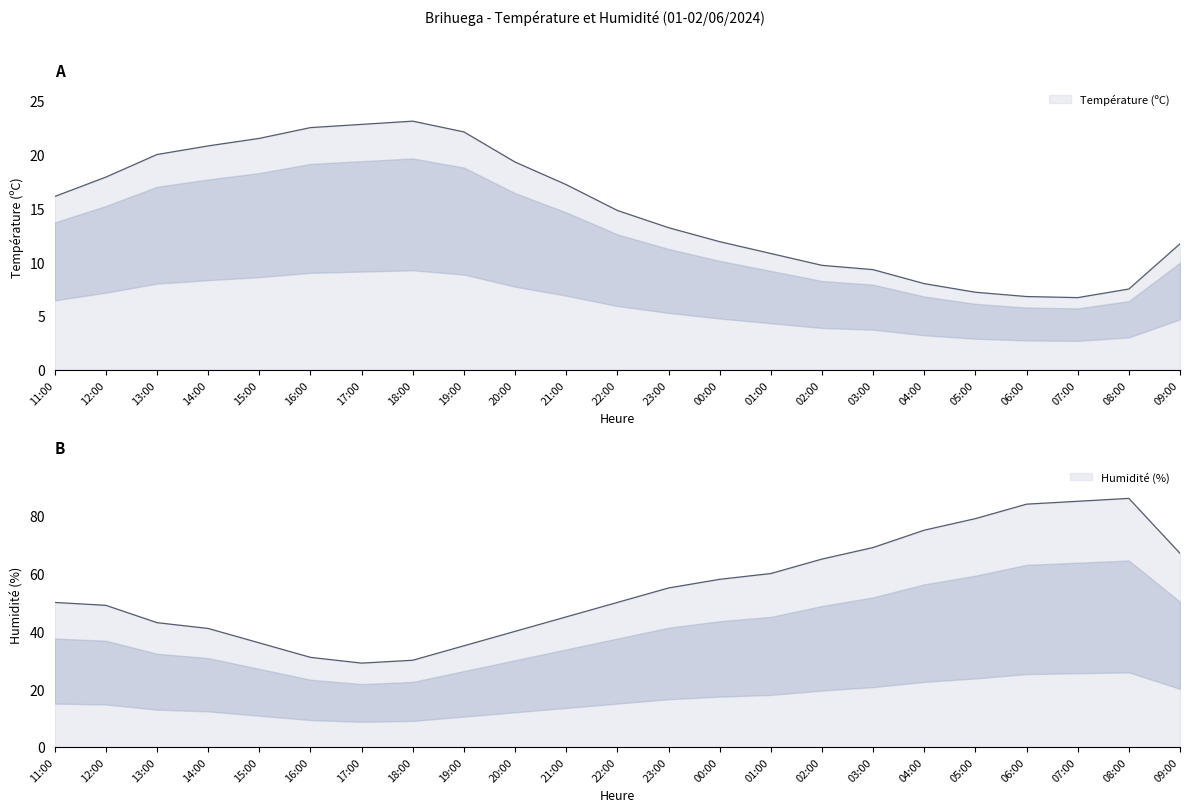

Reading right to left, list all the values displayed in this chart.

Température (ºC): 11.7	7.5	6.7	6.8	7.2	8.0	9.3	9.7	10.8	11.9	13.2	14.8	17.2	19.3	22.1	23.1	22.8	22.5	21.5	20.8	20.0	17.9	16.1
Humidité (%): 67.0	86.0	85.0	84.0	79.0	75.0	69.0	65.0	60.0	58.0	55.0	50.0	45.0	40.0	35.0	30.0	29.0	31.0	36.0	41.0	43.0	49.0	50.0